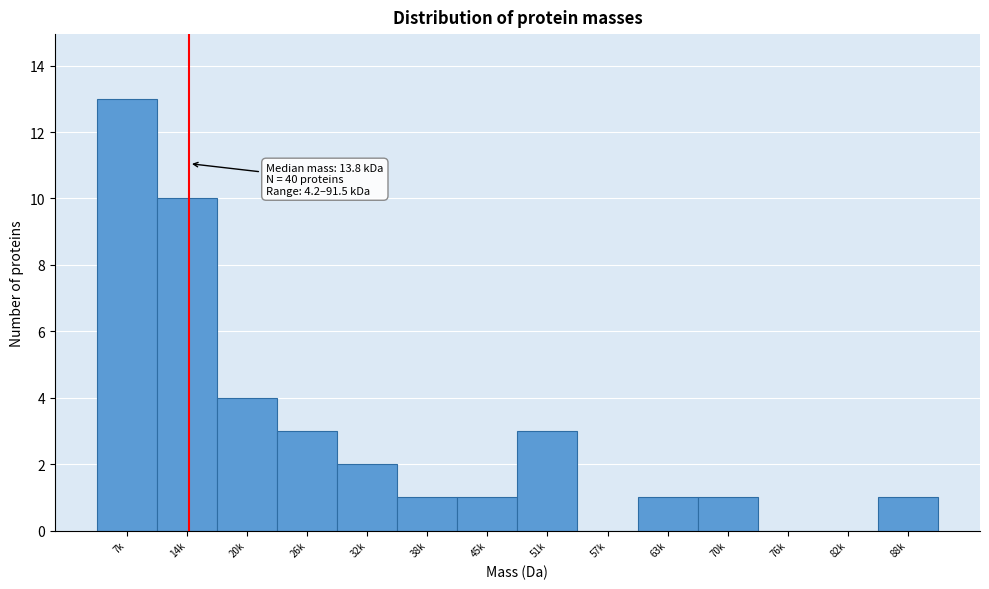

Reading right to left, extract all data points from this chart.

88k=1	82k=0	76k=0	70k=1	63k=1	57k=0	51k=3	45k=1	38k=1	32k=2	26k=3	20k=4	14k=10	7k=13